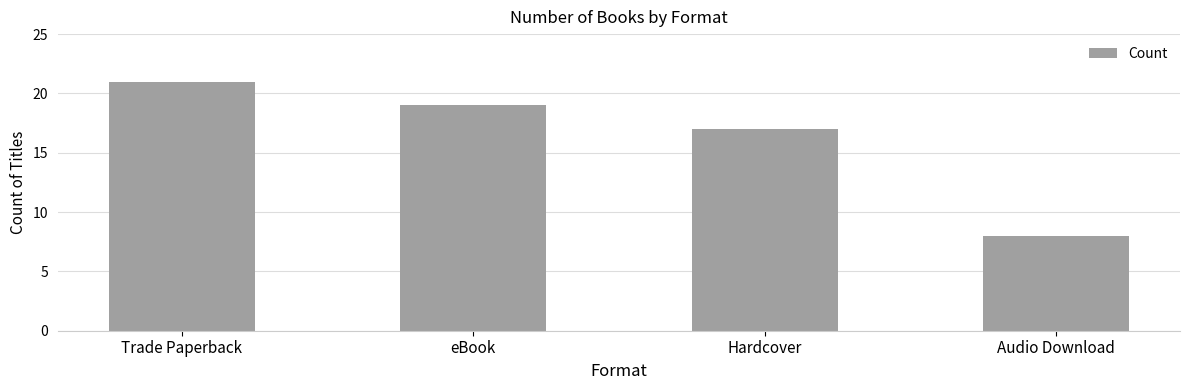

What is the smallest value displayed?

8